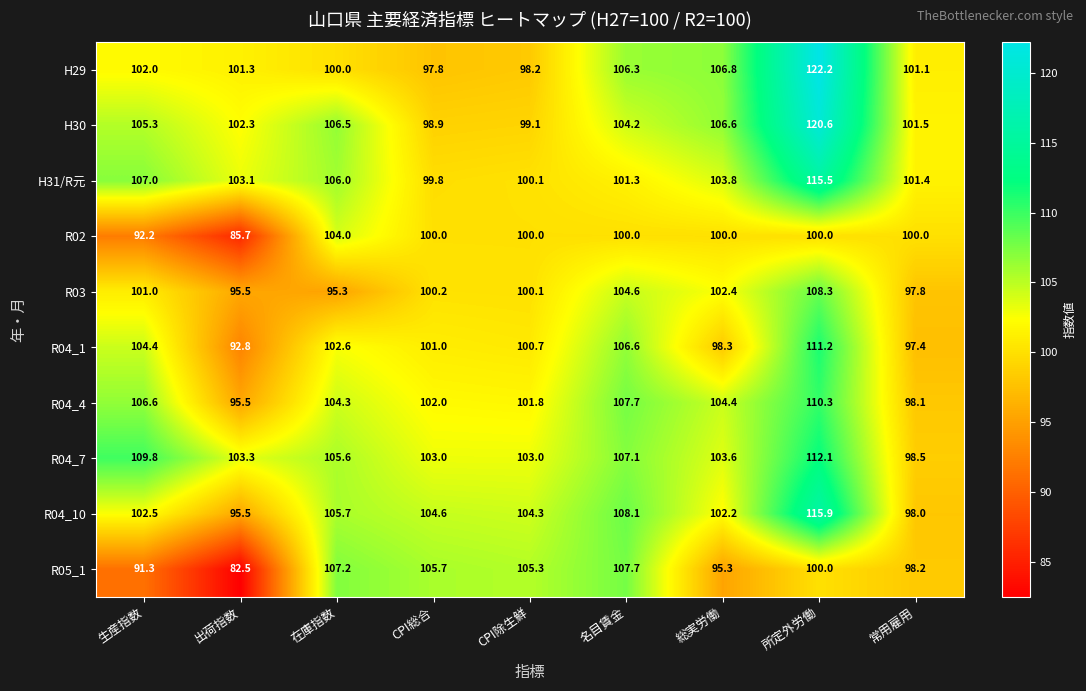

At which label does R05_1 reach its minimum?

出荷指数